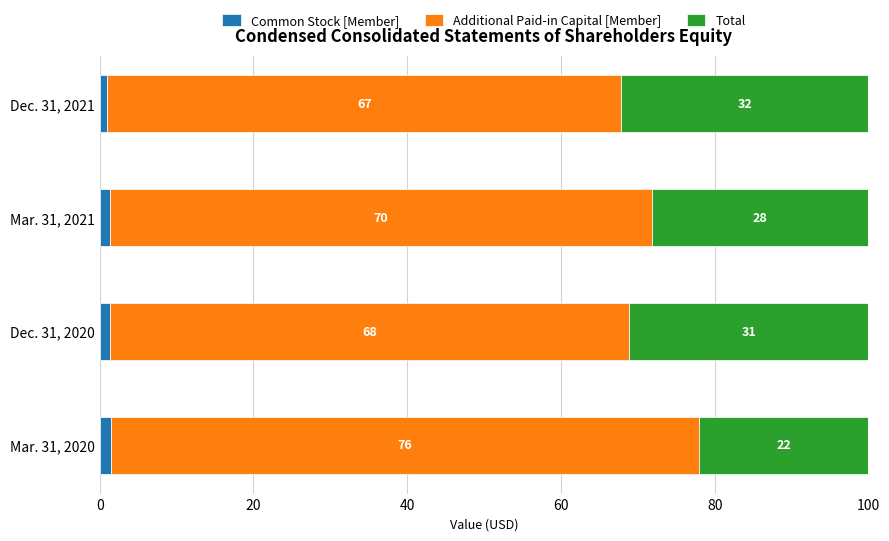

Is it true that Common Stock [Member] equals 1.0 at Dec. 31, 2021?

True